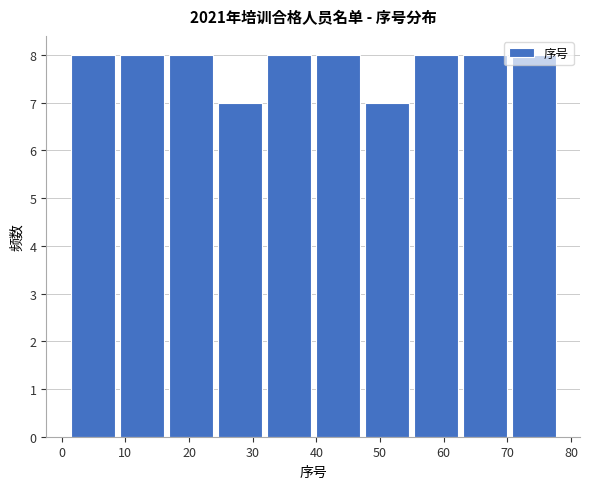

How tall is the bar that spans 54.9 to 62.6 on the x-axis? Neither the bar edges nor the heights are printed on the chart, so give them approximately, as read against the axes.

8